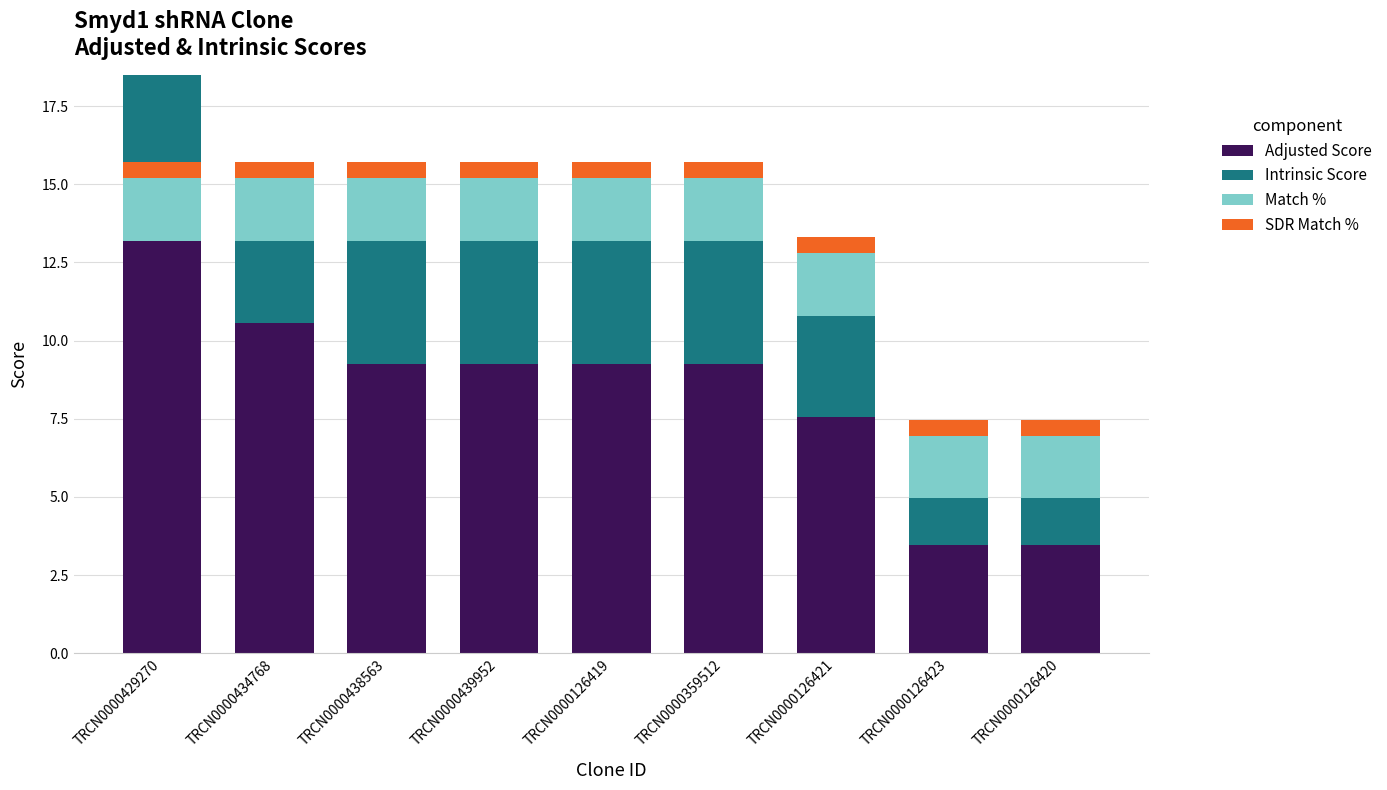

The Adjusted Score series shows 3.0 at TRCN0000126421. True or false?

False